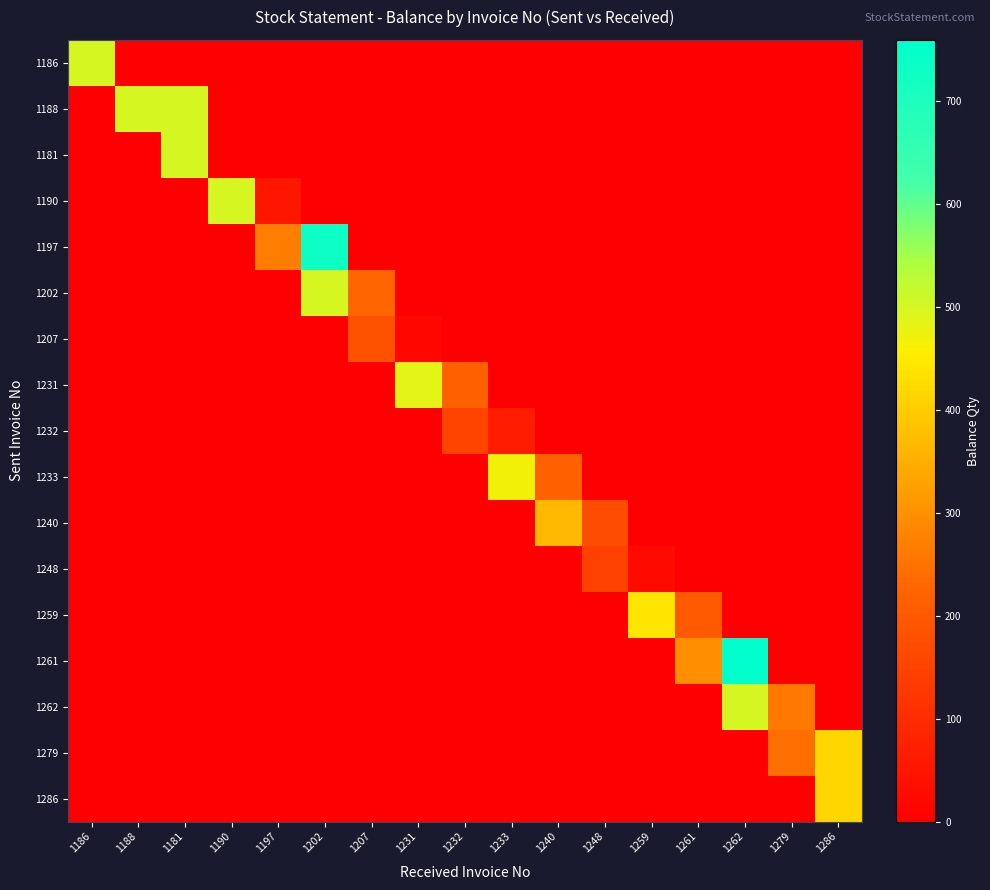

Reading right to left, extract all data points from this chart.

1186: 1286=0	1279=0	1262=0	1261=0	1259=0	1248=0	1240=0	1233=0	1232=0	1231=0	1207=0	1202=0	1197=0	1190=0	1181=0	1188=0	1186=500
1188: 1286=0	1279=0	1262=0	1261=0	1259=0	1248=0	1240=0	1233=0	1232=0	1231=0	1207=0	1202=0	1197=0	1190=0	1181=500	1188=500	1186=0
1181: 1286=0	1279=0	1262=0	1261=0	1259=0	1248=0	1240=0	1233=0	1232=0	1231=0	1207=0	1202=0	1197=0	1190=0	1181=500	1188=0	1186=0
1190: 1286=0	1279=0	1262=0	1261=0	1259=0	1248=0	1240=0	1233=0	1232=0	1231=0	1207=0	1202=0	1197=51	1190=500	1181=0	1188=0	1186=0
1197: 1286=0	1279=0	1262=0	1261=0	1259=0	1248=0	1240=0	1233=0	1232=0	1231=0	1207=0	1202=731	1197=269	1190=0	1181=0	1188=0	1186=0
1202: 1286=0	1279=0	1262=0	1261=0	1259=0	1248=0	1240=0	1233=0	1232=0	1231=0	1207=231	1202=500	1197=0	1190=0	1181=0	1188=0	1186=0
1207: 1286=0	1279=0	1262=0	1261=0	1259=0	1248=0	1240=0	1233=0	1232=0	1231=15	1207=185	1202=0	1197=0	1190=0	1181=0	1188=0	1186=0
1231: 1286=0	1279=0	1262=0	1261=0	1259=0	1248=0	1240=0	1233=0	1232=217	1231=485	1207=0	1202=0	1197=0	1190=0	1181=0	1188=0	1186=0
1232: 1286=0	1279=0	1262=0	1261=0	1259=0	1248=0	1240=0	1233=64	1232=153	1231=0	1207=0	1202=0	1197=0	1190=0	1181=0	1188=0	1186=0
1233: 1286=0	1279=0	1262=0	1261=0	1259=0	1248=0	1240=217	1233=467	1232=0	1231=0	1207=0	1202=0	1197=0	1190=0	1181=0	1188=0	1186=0
1240: 1286=0	1279=0	1262=0	1261=0	1259=0	1248=174	1240=369	1233=0	1232=0	1231=0	1207=0	1202=0	1197=0	1190=0	1181=0	1188=0	1186=0
1248: 1286=0	1279=0	1262=0	1261=0	1259=26	1248=148	1240=0	1233=0	1232=0	1231=0	1207=0	1202=0	1197=0	1190=0	1181=0	1188=0	1186=0
1259: 1286=0	1279=0	1262=0	1261=204	1259=444	1248=0	1240=0	1233=0	1232=0	1231=0	1207=0	1202=0	1197=0	1190=0	1181=0	1188=0	1186=0
1261: 1286=0	1279=0	1262=759	1261=296	1259=0	1248=0	1240=0	1233=0	1232=0	1231=0	1207=0	1202=0	1197=0	1190=0	1181=0	1188=0	1186=0
1262: 1286=0	1279=259	1262=500	1261=0	1259=0	1248=0	1240=0	1233=0	1232=0	1231=0	1207=0	1202=0	1197=0	1190=0	1181=0	1188=0	1186=0
1279: 1286=416	1279=241	1262=0	1261=0	1259=0	1248=0	1240=0	1233=0	1232=0	1231=0	1207=0	1202=0	1197=0	1190=0	1181=0	1188=0	1186=0
1286: 1286=416	1279=0	1262=0	1261=0	1259=0	1248=0	1240=0	1233=0	1232=0	1231=0	1207=0	1202=0	1197=0	1190=0	1181=0	1188=0	1186=0